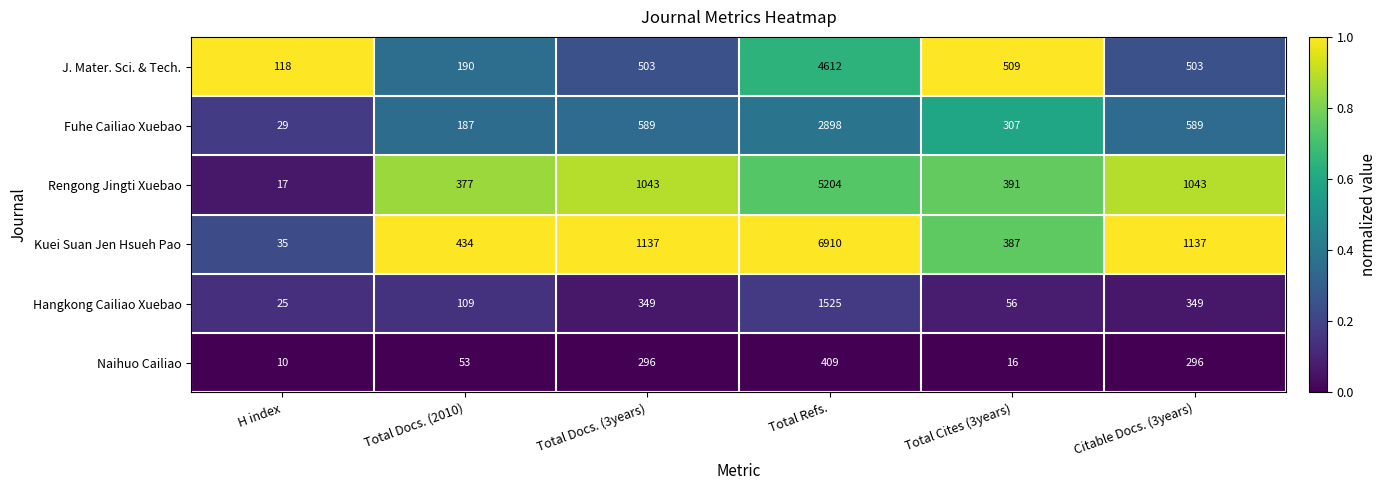

Which series has the largest total across all categories?

Kuei Suan Jen Hsueh Pao